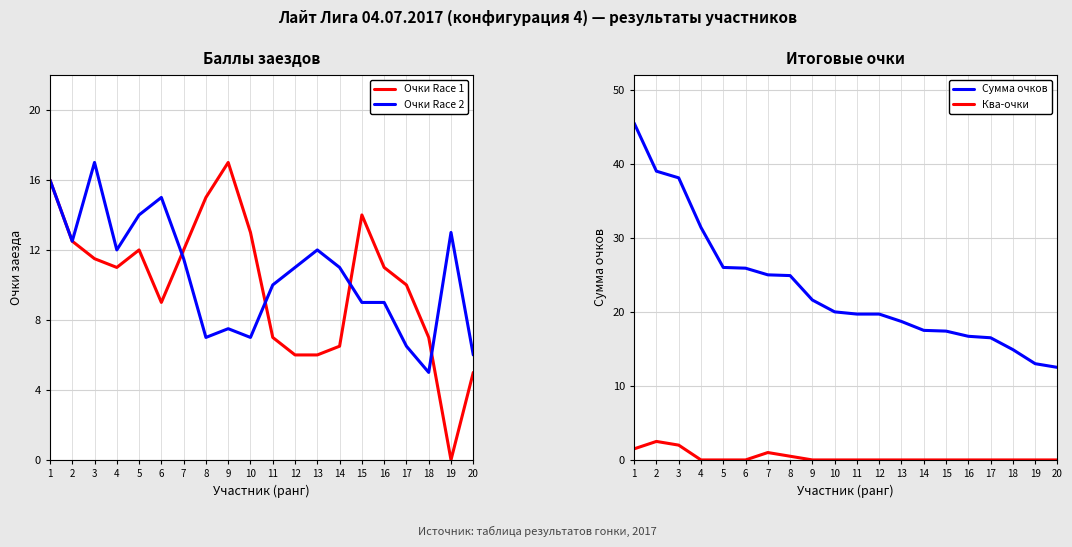

What is the difference between the Очки Race 2 values at 6 and 17?

8.5